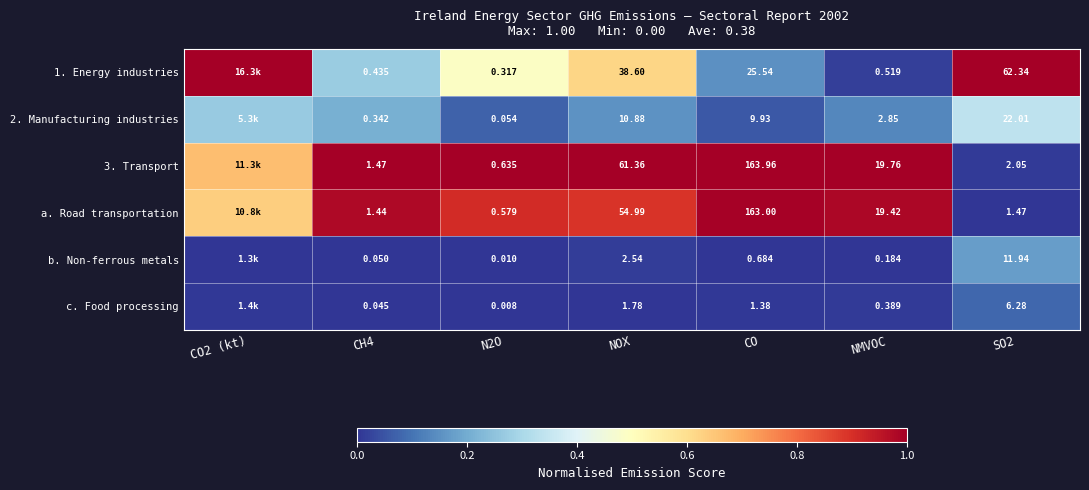

Is the value of 3. Transport at CO greater than the value of c. Food processing at NOX?

Yes